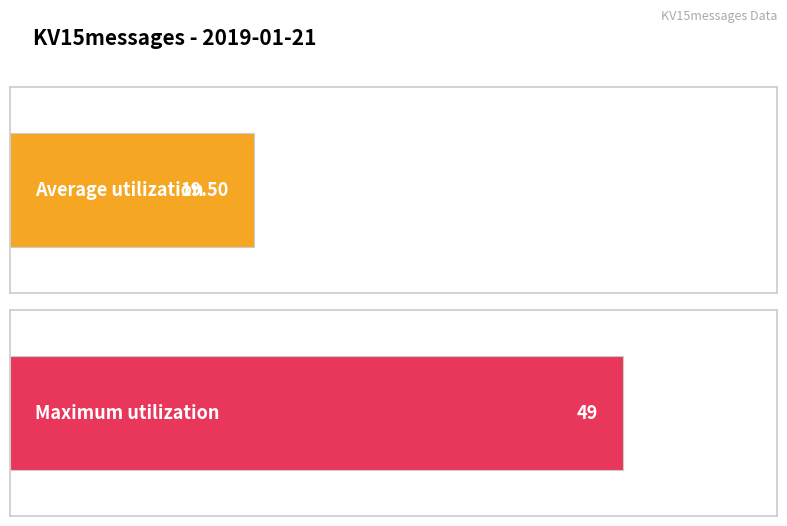

What is the average value?

20